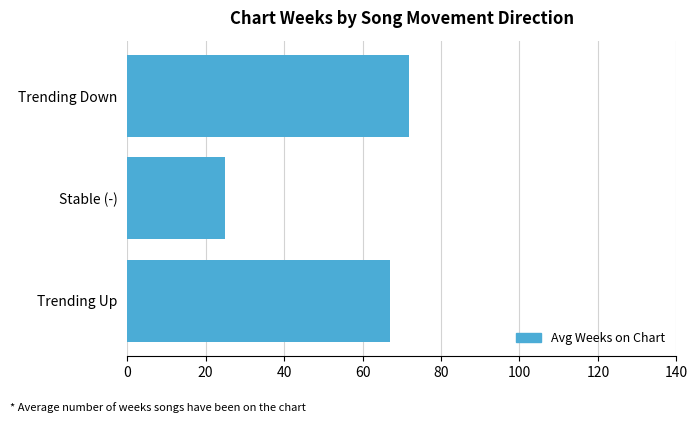

Count the number of data series in this chart.

1